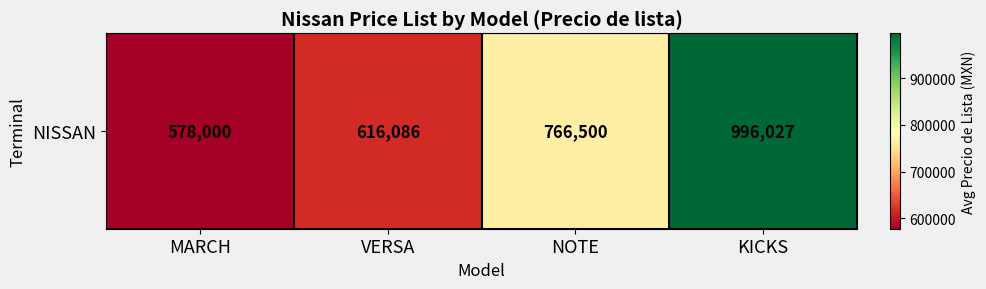

The chart shows a value of 965784.4 at MARCH. True or false?

False